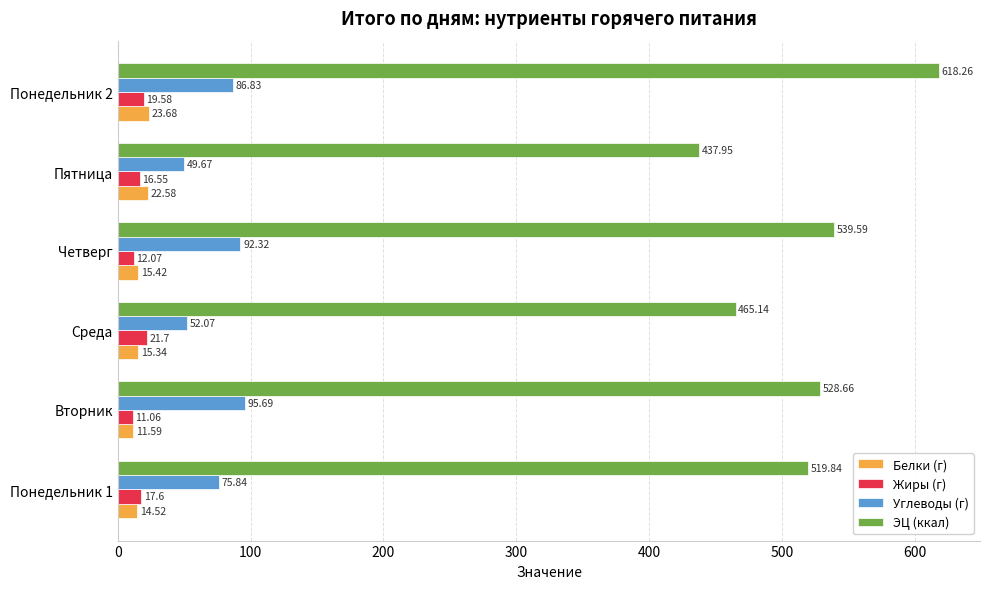

At how many categories does at least one series exceed 138?

6